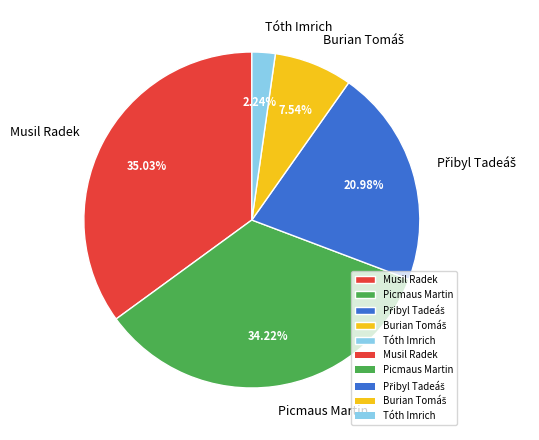

Combined, do Picmaus Martin and Tóth Imrich account for over 50%?

No